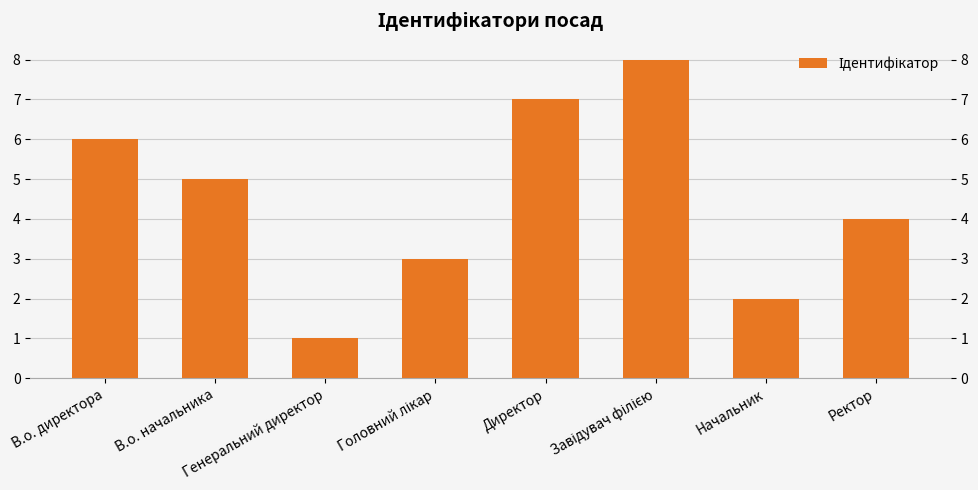

What is the difference between the second highest and minimum values?

6